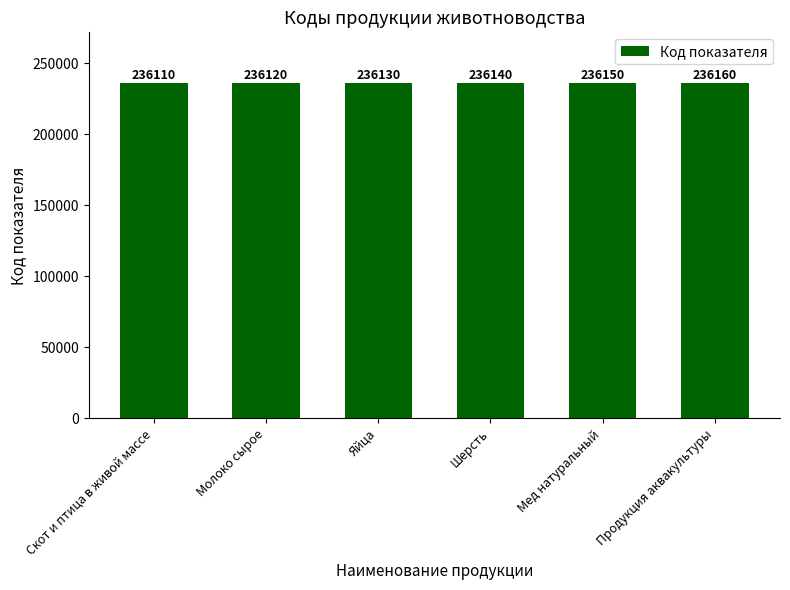

Which label corresponds to the smallest value in the chart?

Скот и птица в живой массе